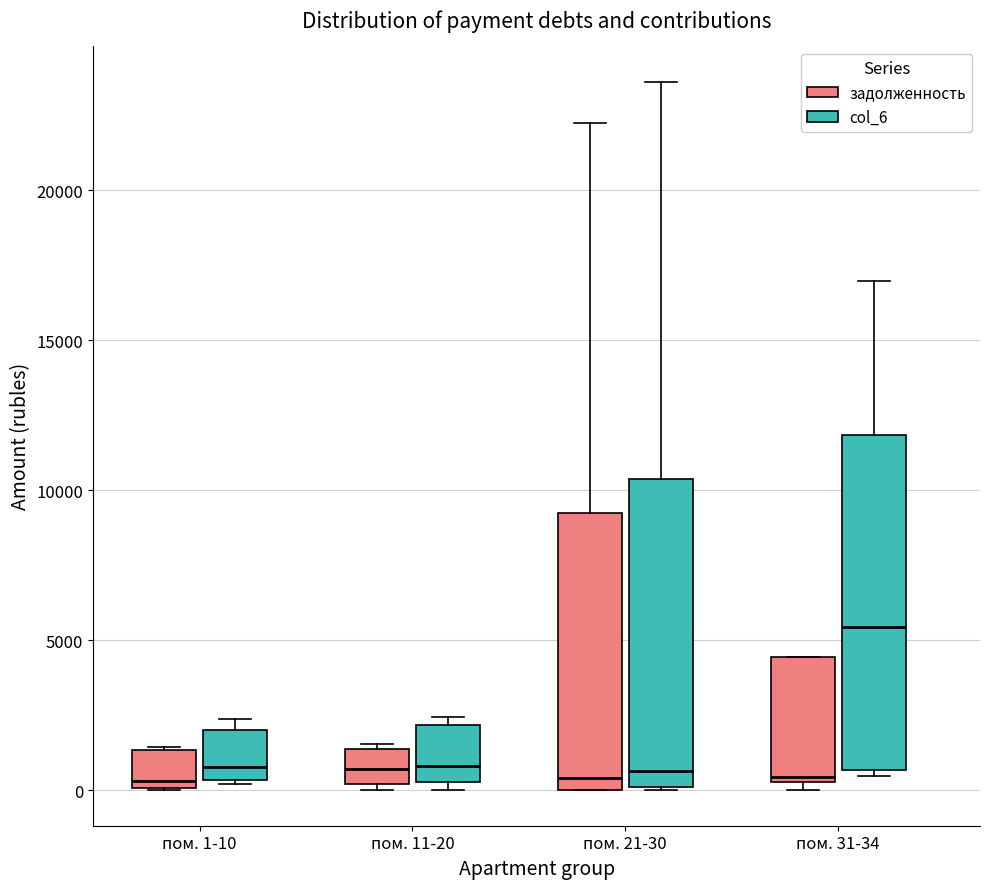

Reading left to right, read every box against the y-axis: the position of its median line, the range the box covers, and the ends of its whiskers. The values are not printed on the chart, so give them approximately, as read against the axis.

пом. 1-10 (задолженность): median 500, box 0 to 1500, whiskers 0 to 1500
пом. 1-10 (col_6): median 1000, box 500 to 2000, whiskers 0 to 2500
пом. 11-20 (задолженность): median 500, box 0 to 1500, whiskers 0 (just below the box's lower edge) to 1500
пом. 11-20 (col_6): median 1000, box 500 to 2000, whiskers 0 to 2500
пом. 21-30 (задолженность): median 500, box 0 to 9000, whiskers 0 to 22000
пом. 21-30 (col_6): median 500, box 0 to 10500, whiskers 0 to 23500
пом. 31-34 (задолженность): median 500, box 500 to 4500, whiskers 0 to 4500
пом. 31-34 (col_6): median 5500, box 500 to 12000, whiskers 500 (just below the box's lower edge) to 17000